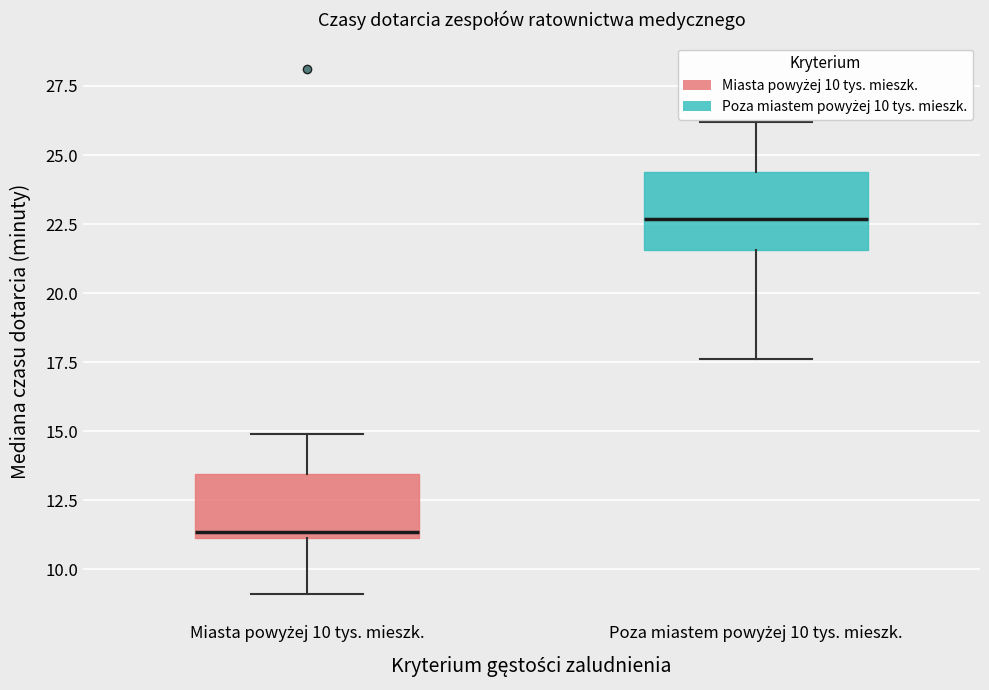

Comparing the boxes themselves (not the whiskers), which one is the tallest?

Poza miastem powyżej 10 tys. mieszk.